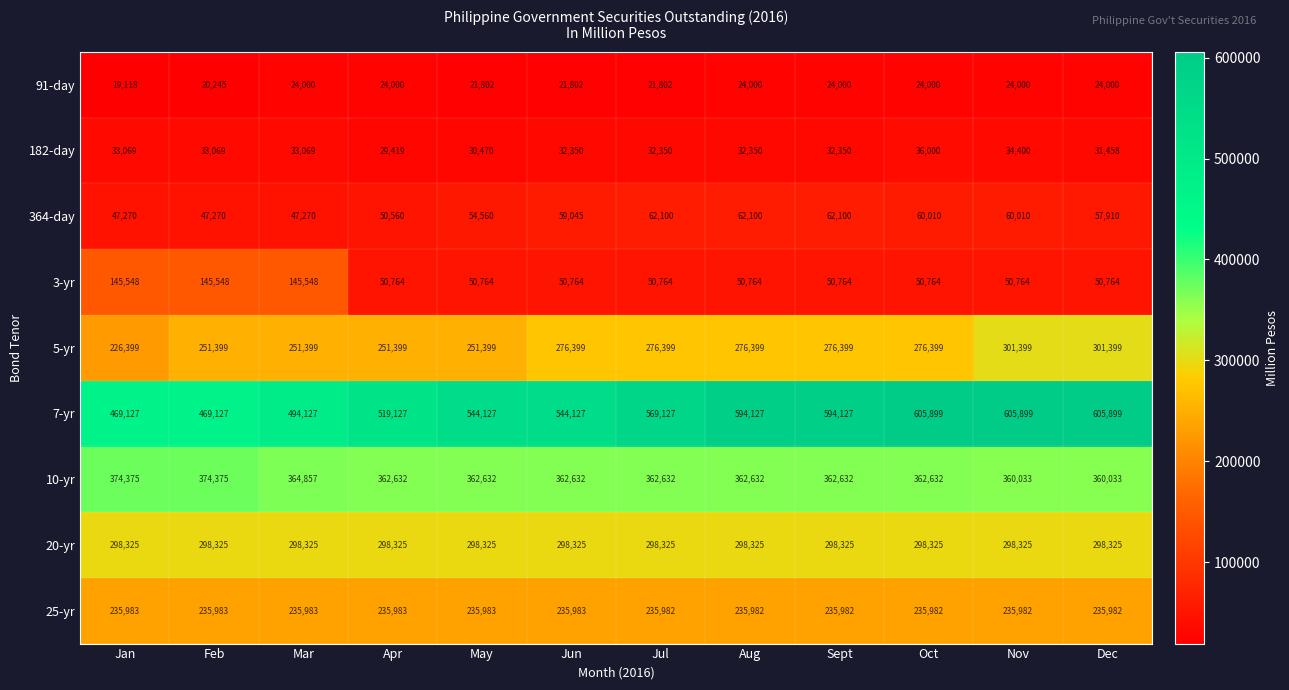

The 182-day series shows 22329 at Jan. True or false?

False